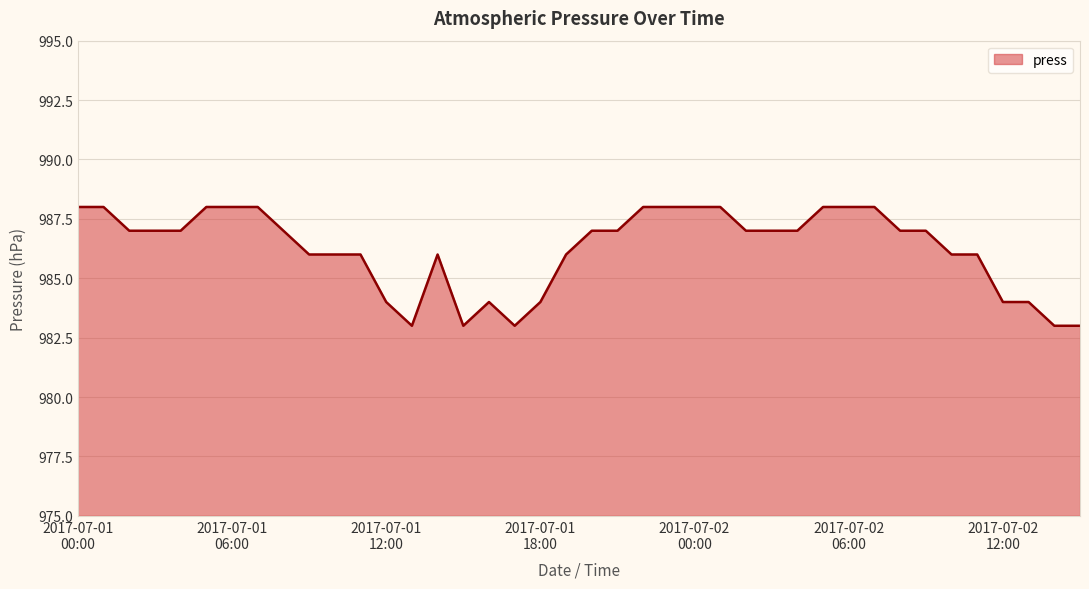

Does the chart have visible grid lines?

Yes